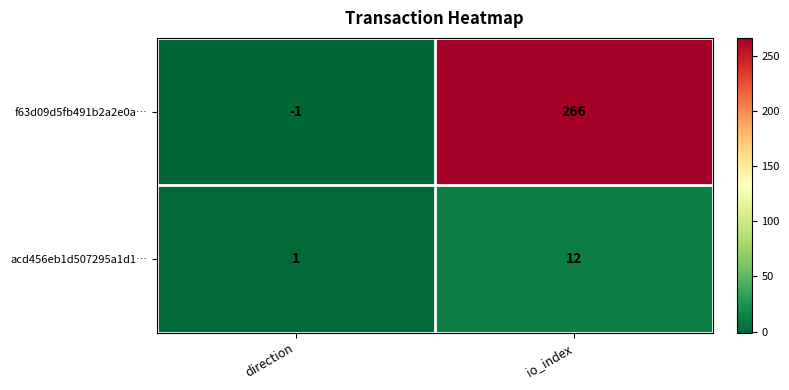

Which series has the largest total across all categories?

f63d09d5fb491b2a2e0a…